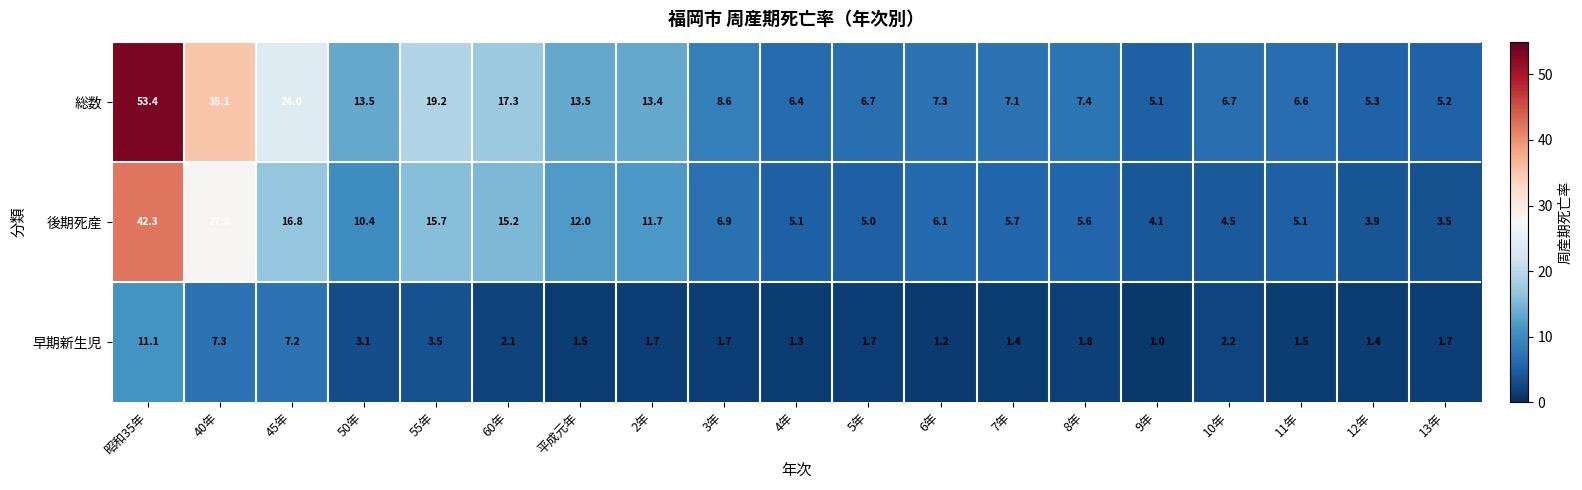

What is the sum of all 後期死産 values?

207.4